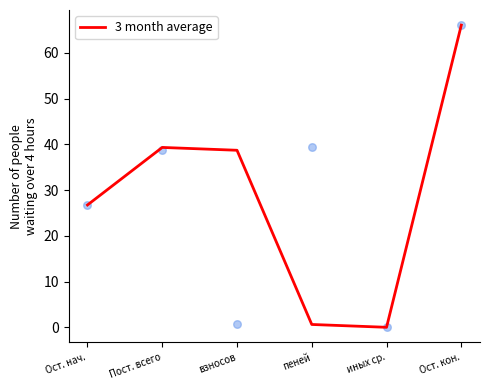

Which has a higher value, пеней or иных ср.?

пеней